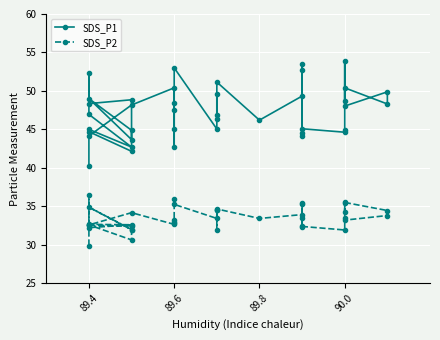

True or false: SDS_P1 and SDS_P2 cross at least once.

False